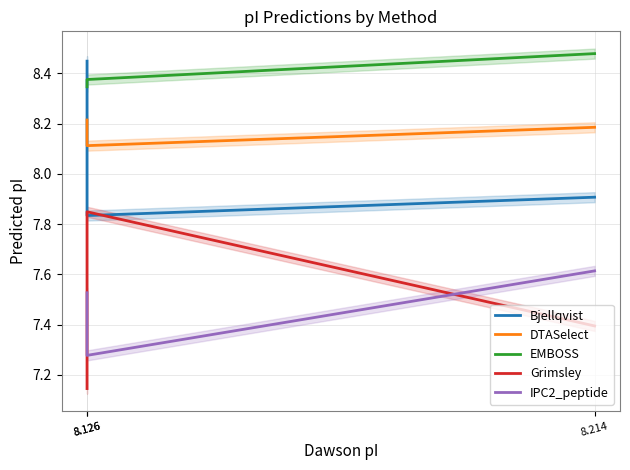

Which label corresponds to the largest value in the chart?

8.214